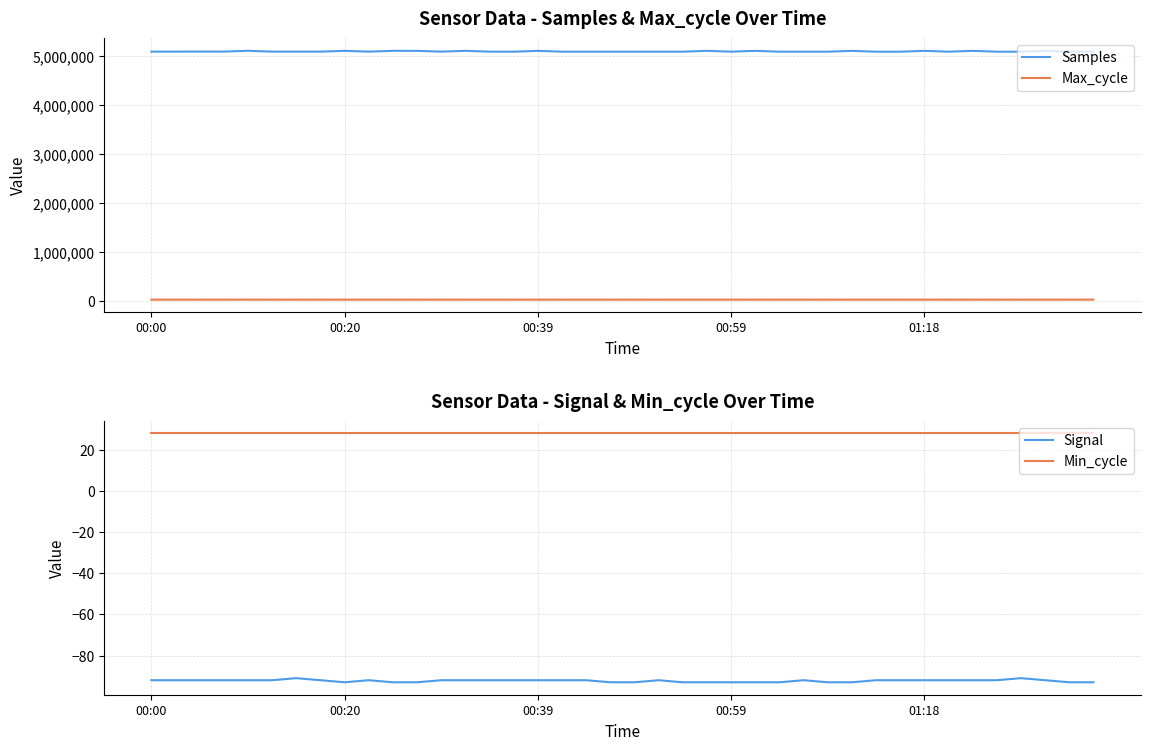

How many data points in Max_cycle are above 19926?

18